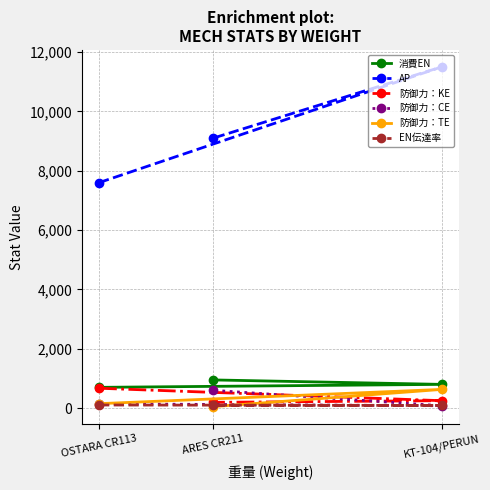

What is the average value of the 消費EN series?

817